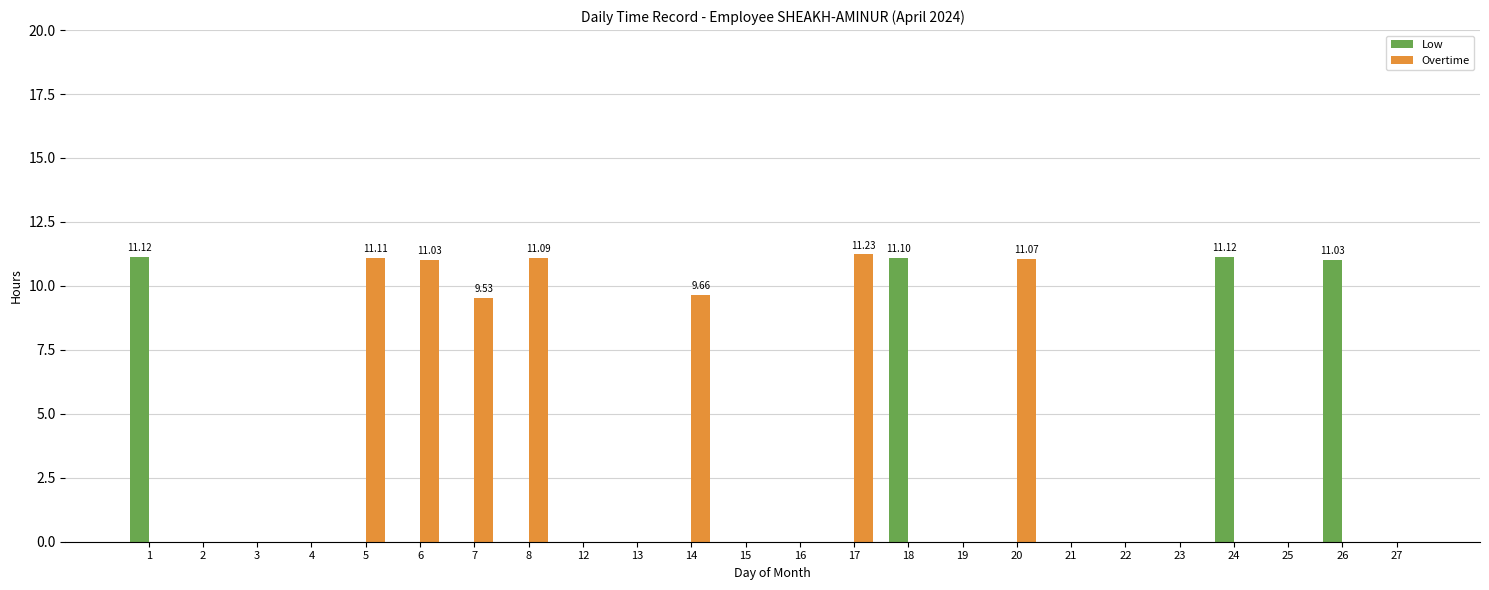

Is it true that Overtime equals 0.0 at 25?

True